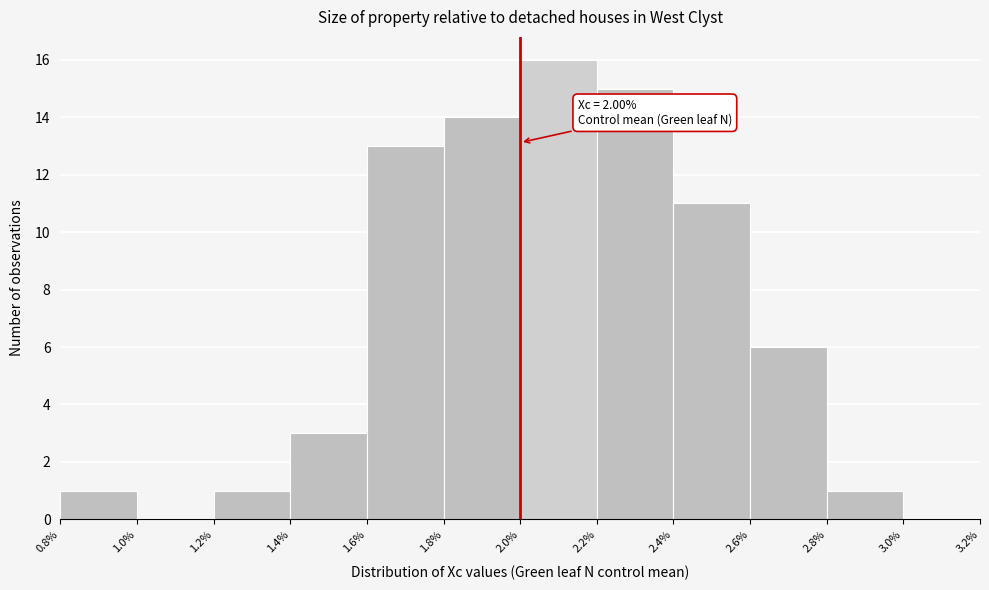

Which range on the x-axis has the tallest bar?

2.0% to 2.2%